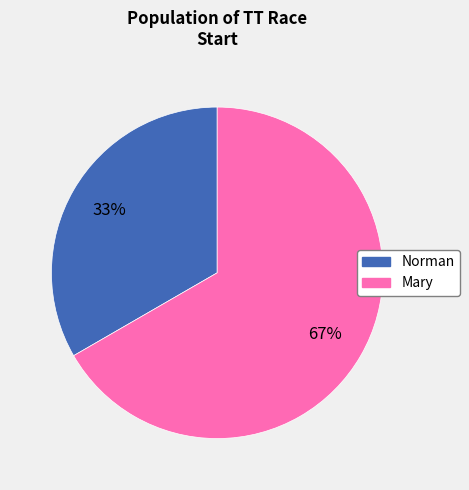

To the nearest percent, what percentage of the pie is Mary?

67%